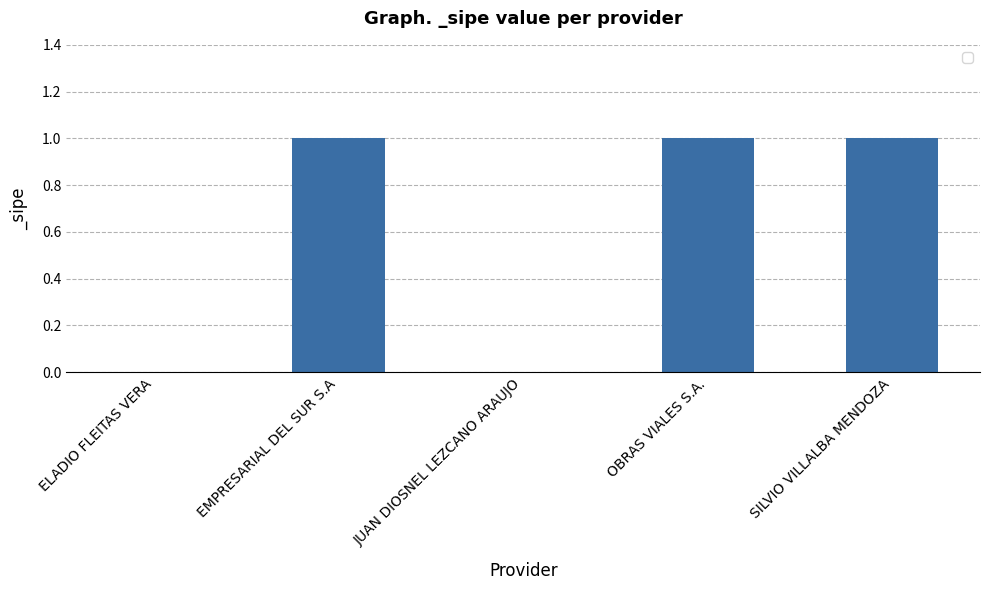

What is the approximate value at EMPRESARIAL DEL SUR S.A?

1